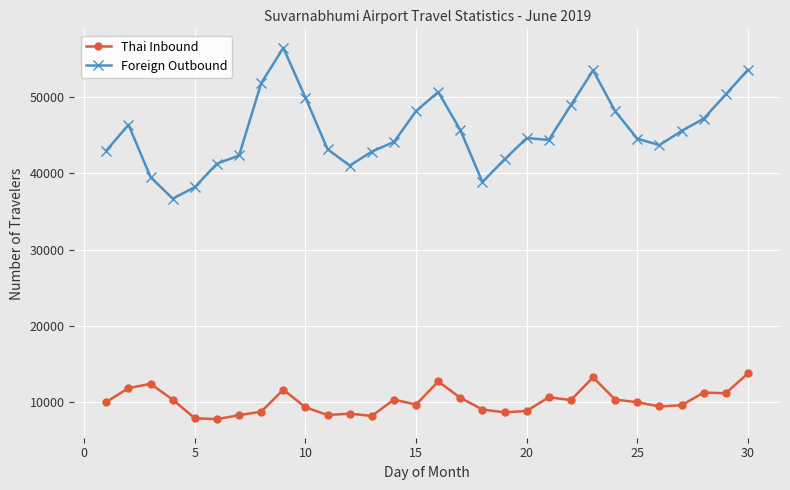

What is the maximum value for Thai Inbound?

13810